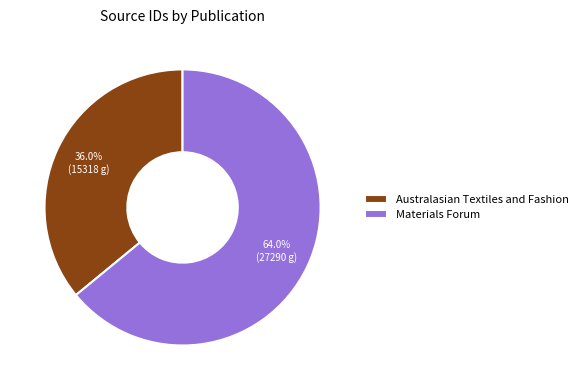

Rank the categories by value from highest to lowest.

Materials Forum, Australasian Textiles and Fashion